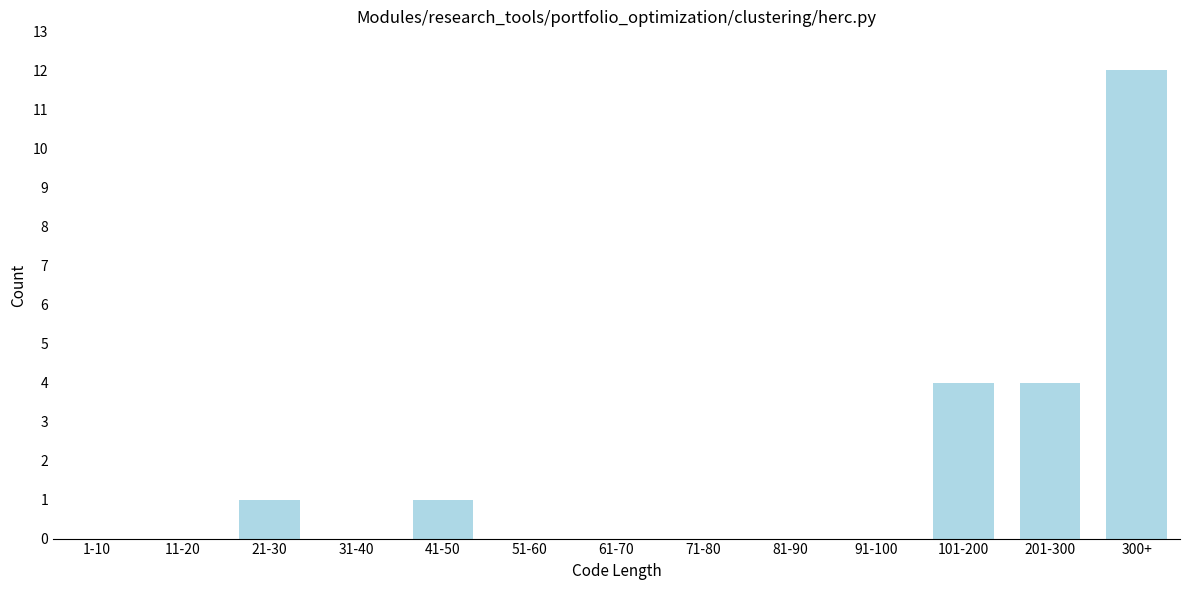

Reading left to right, what are all the values shown in this chart?

1-10=0	11-20=0	21-30=1	31-40=0	41-50=1	51-60=0	61-70=0	71-80=0	81-90=0	91-100=0	101-200=4	201-300=4	300+=12